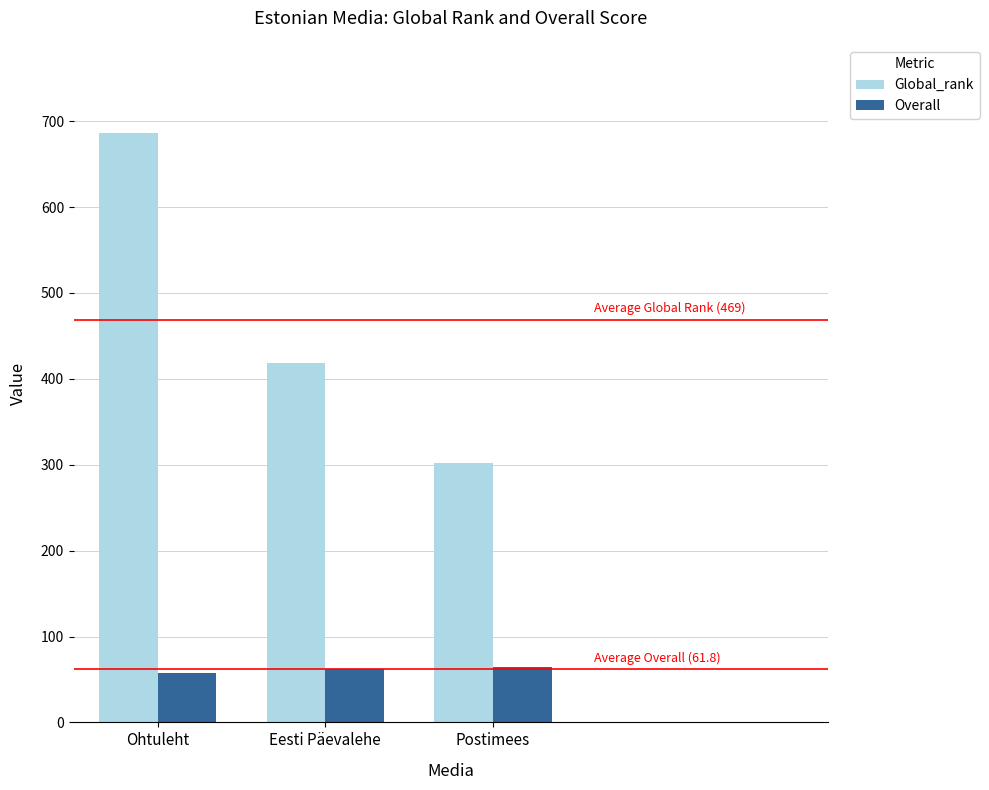

How many bars are there in total?

6